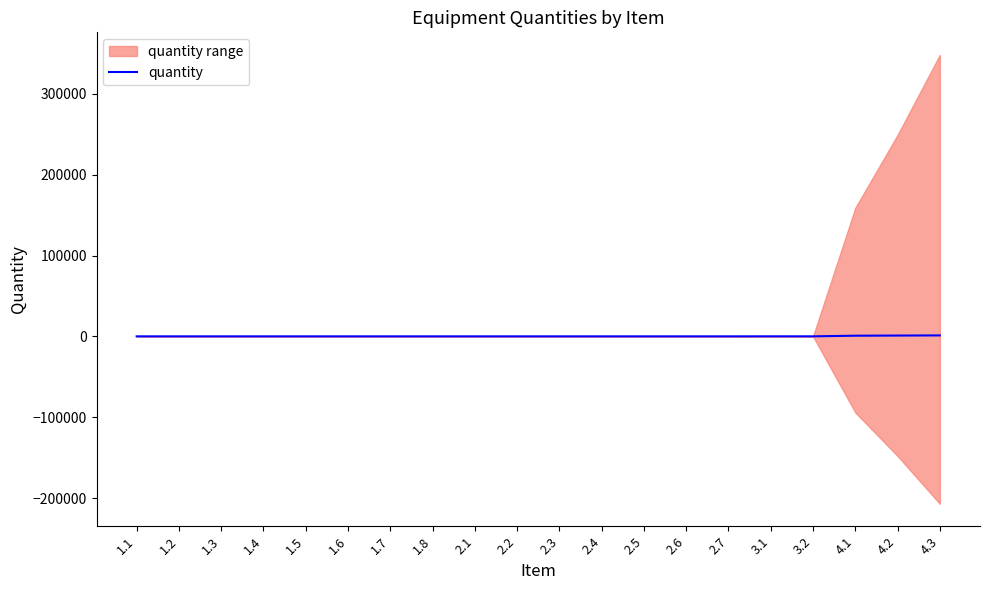

What is the sum of all values?

3001